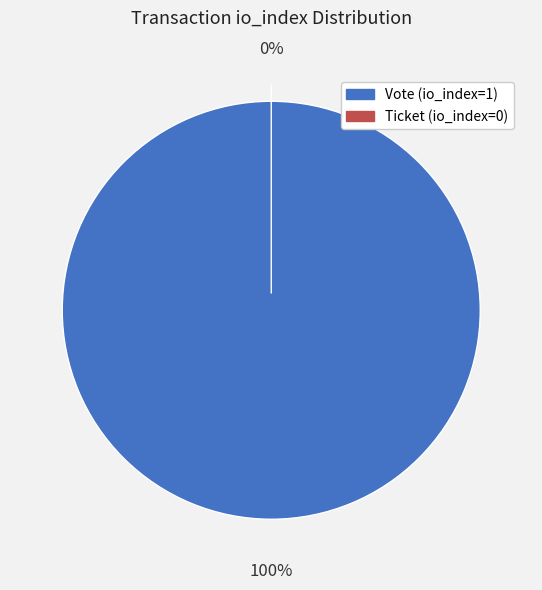

How many slices are in this pie chart?

2